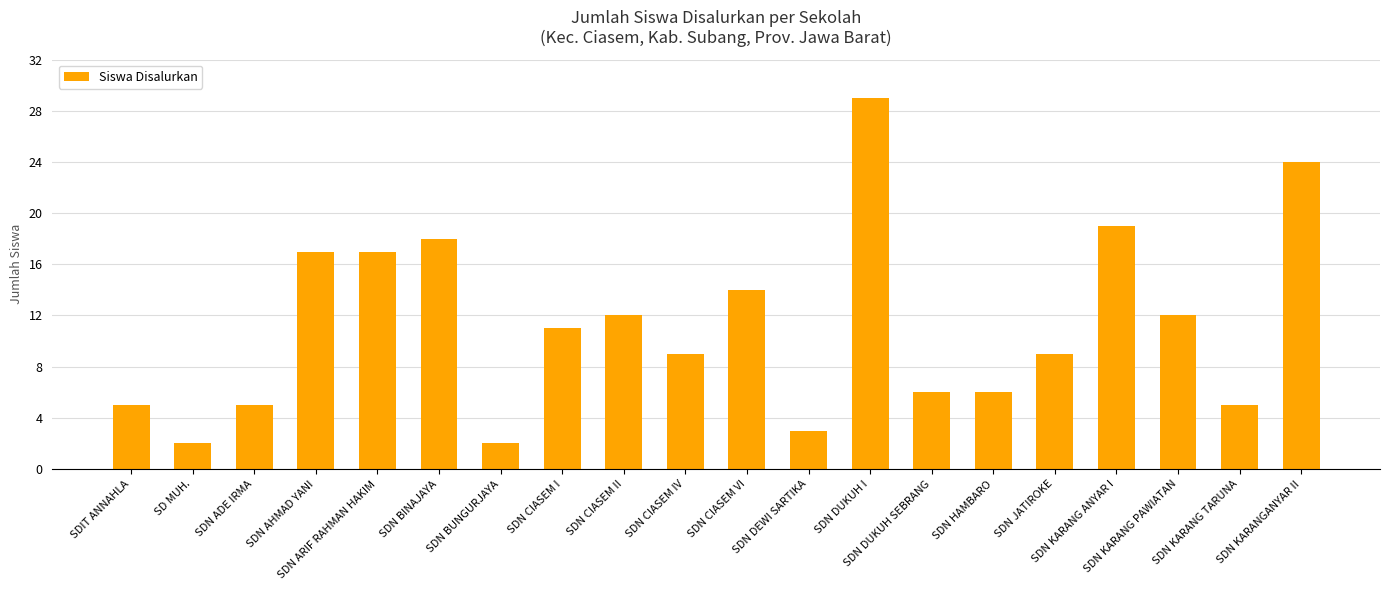

What is the difference between the values at SDIT ANNAHLA and SDN BUNGURJAYA?

3